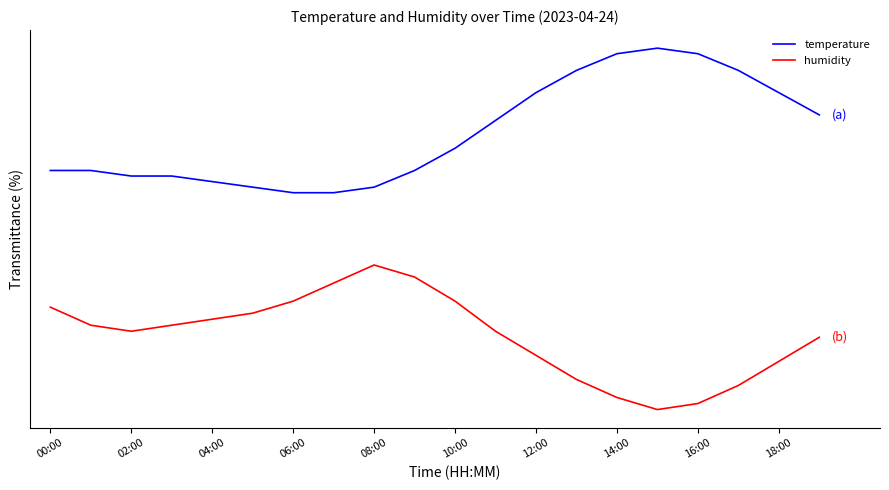

Does the chart have visible grid lines?

No